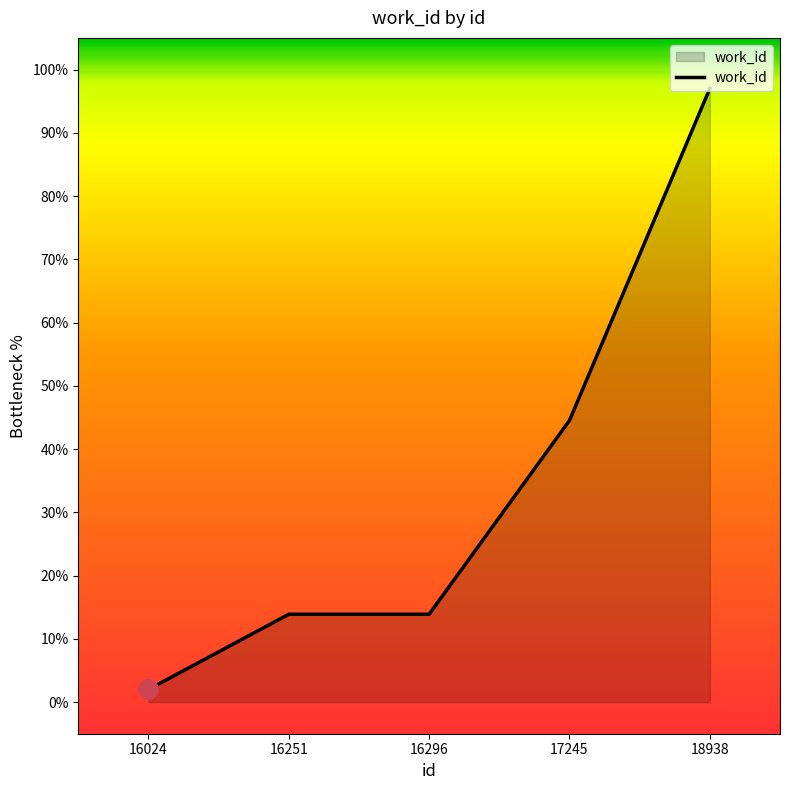

What is the greatest value displayed?

97.0